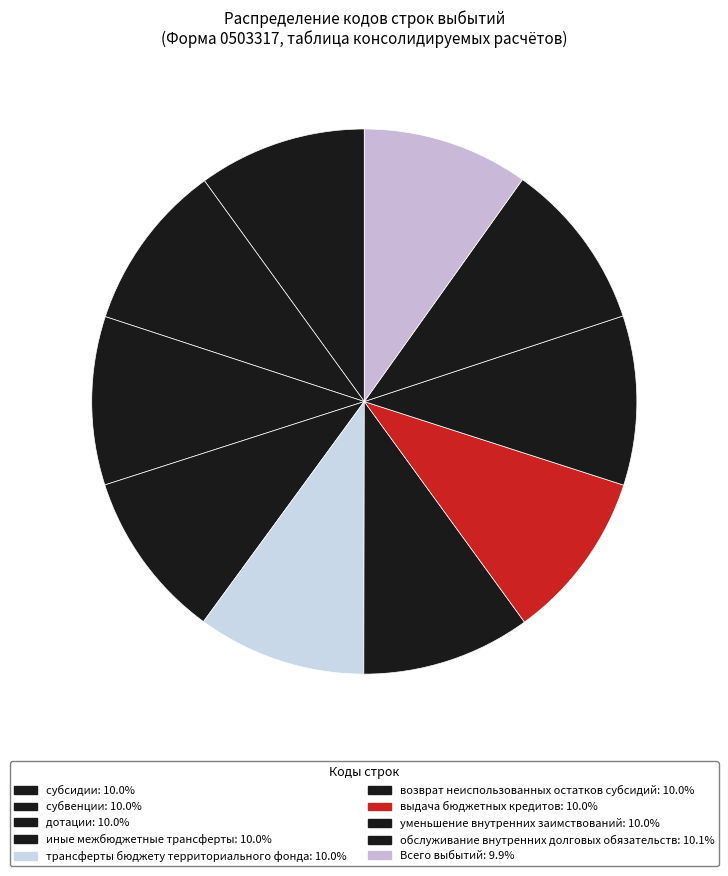

To the nearest percent, what portion does обслуживание внутренних долговых обязательств represent?

10%